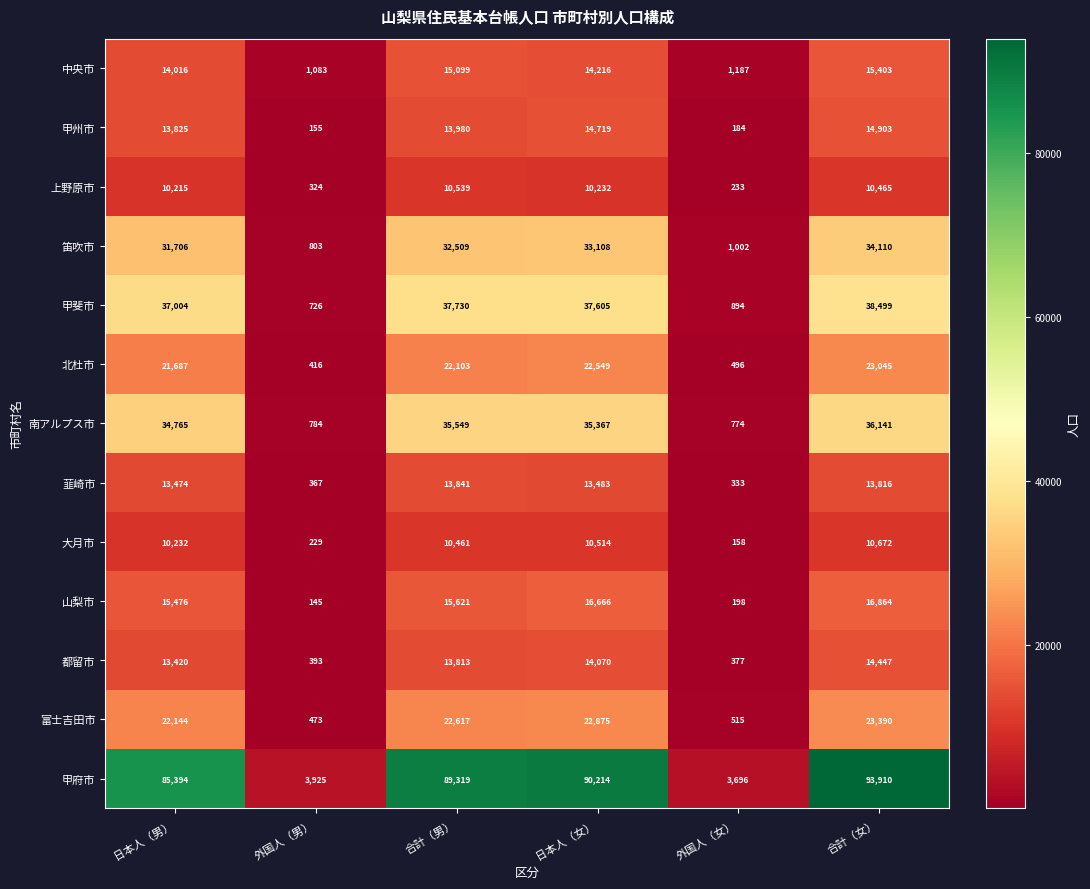

At which category is the sum across all series the highest?

合計（女）